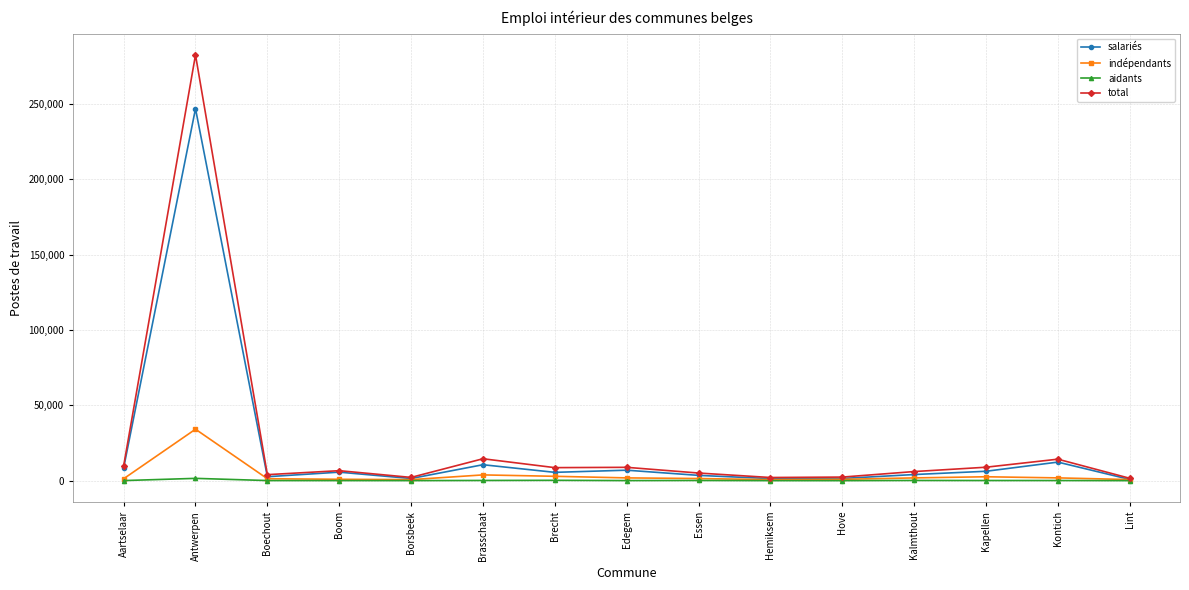

Which series has the widest spread of values?

total